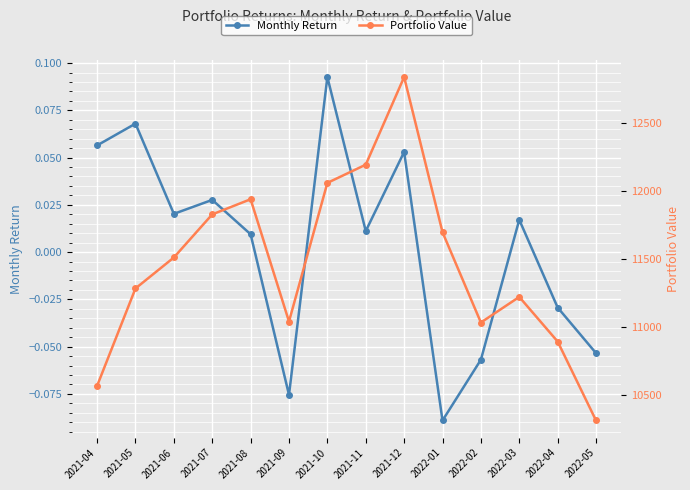

Is it true that Monthly Return equals 0.0 at 2021-11?

True